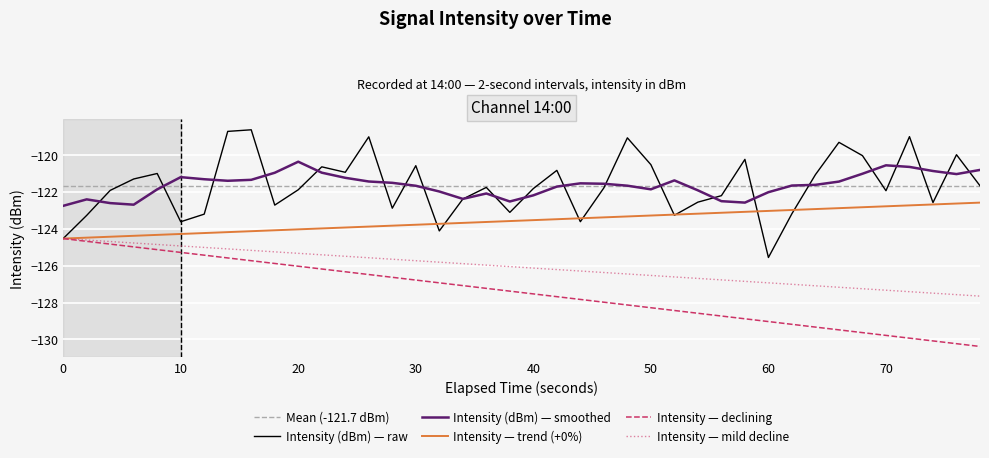

True or false: Intensity — mild decline and Intensity (dBm) — smoothed cross at least once.

False